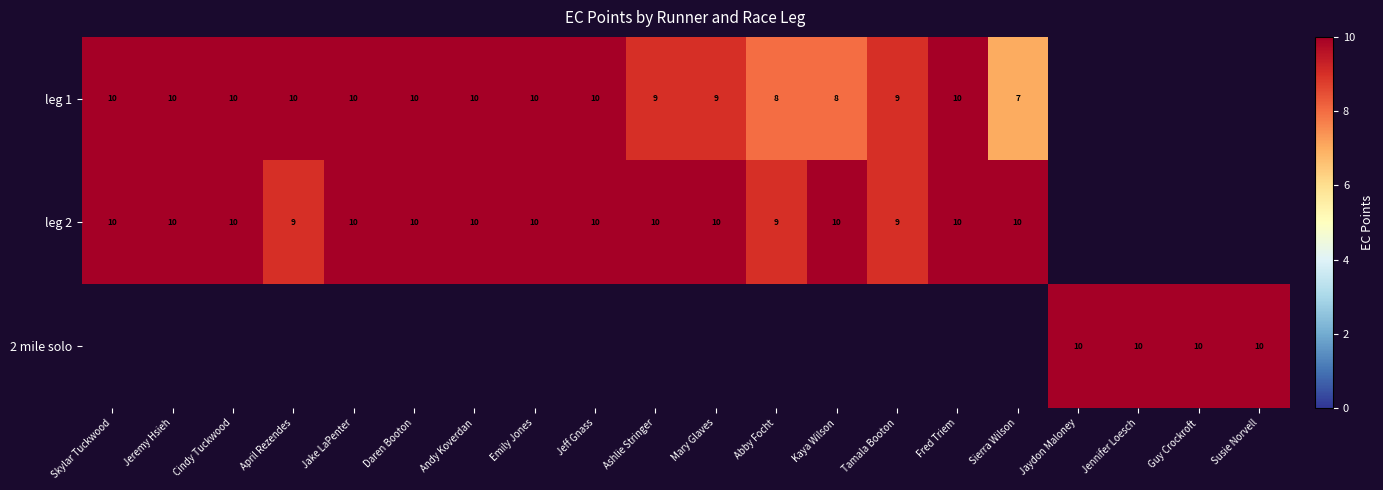

Between Sierra Wilson and Jeremy Hsieh, which is larger?

Jeremy Hsieh